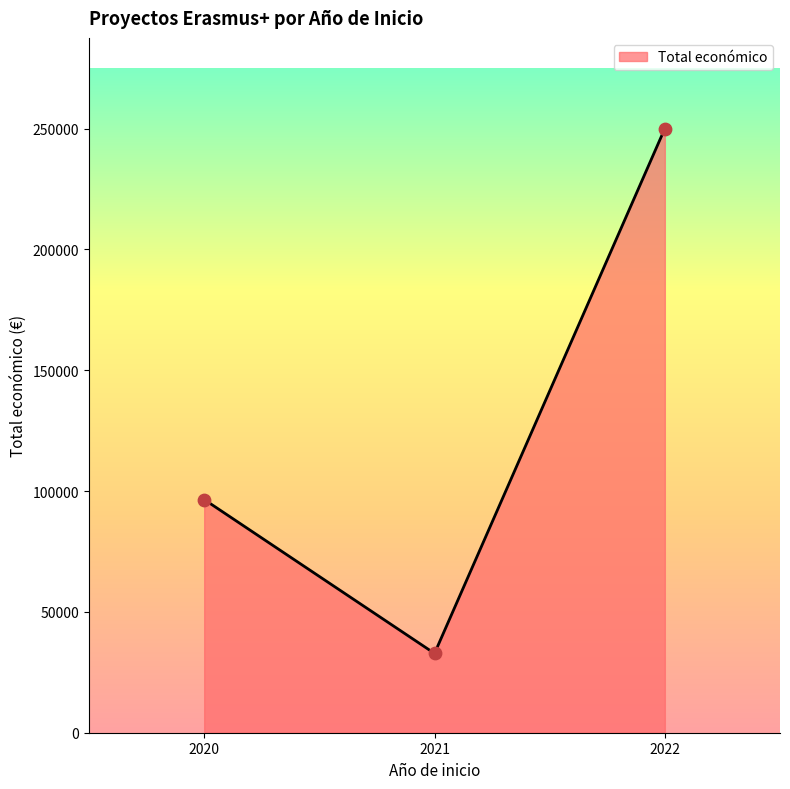

What is the change in value from 2020 to 2021?

-63681